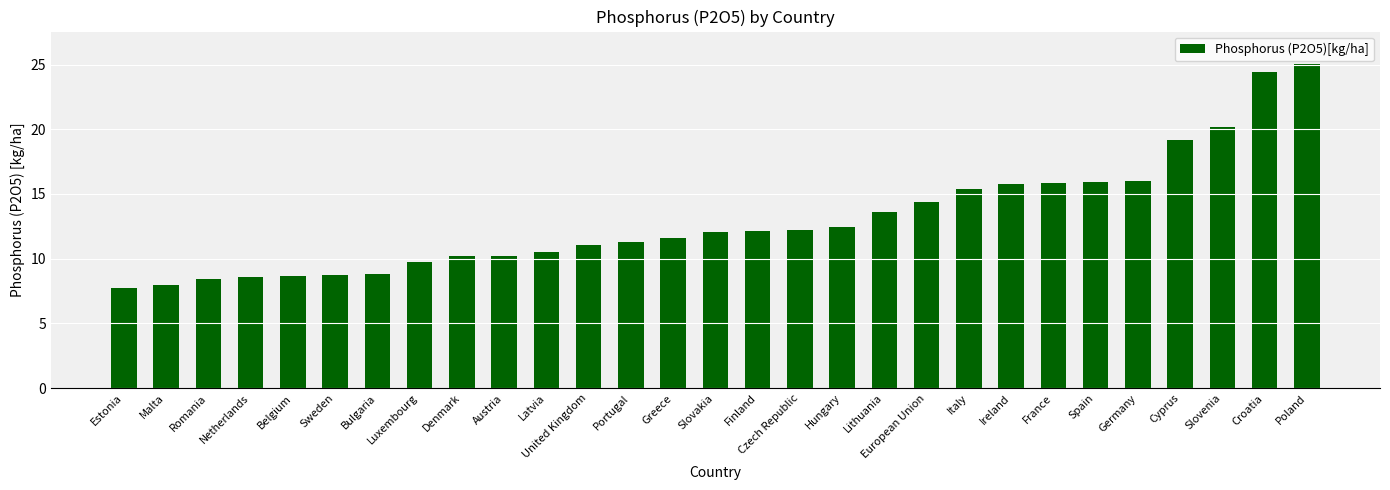

Which has a higher value, Luxembourg or Belgium?

Luxembourg